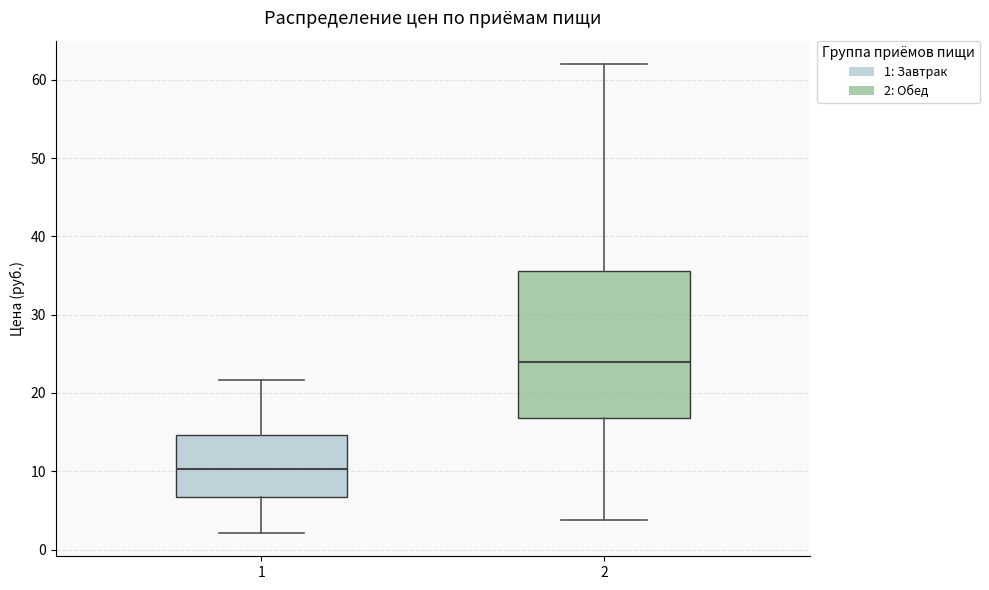

Where is the upper edge of the box at x = 1 on the y-axis? The values are not printed on the chart, so give them approximately, as read against the axis.

15